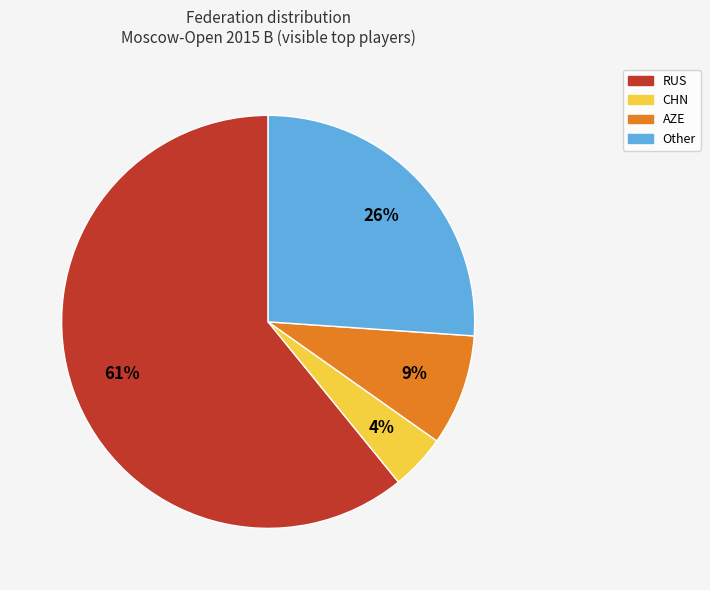

How many segments does this pie chart have?

4